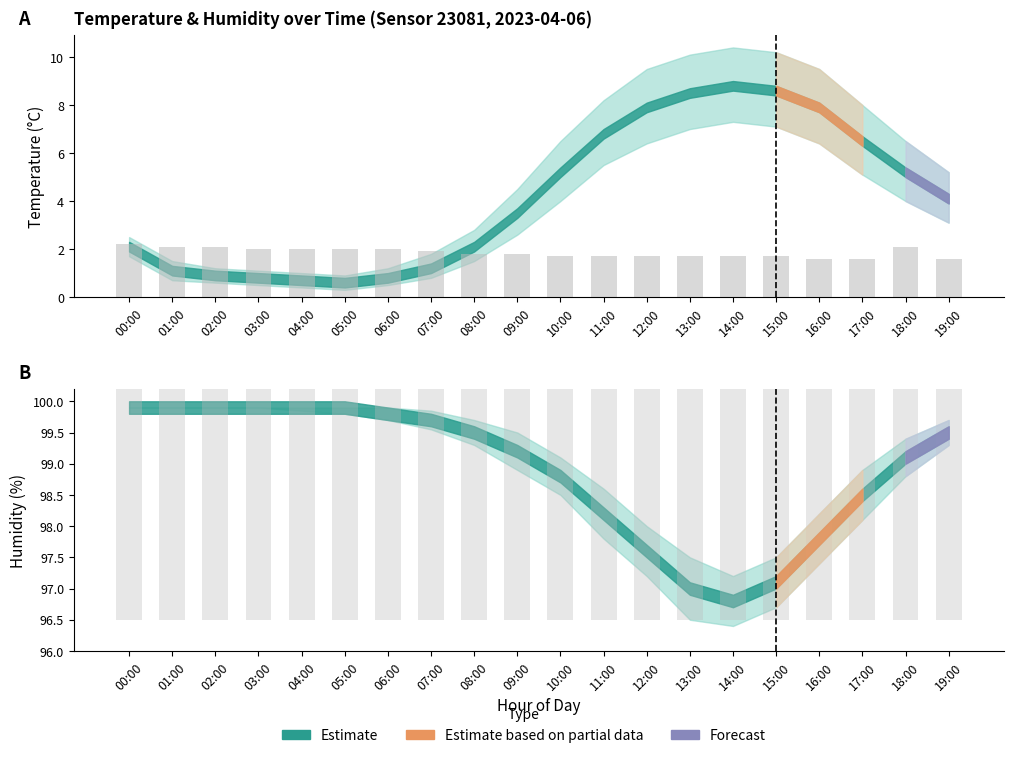

Is it true that humidity_upper equals 31.0 at 07:00?

False